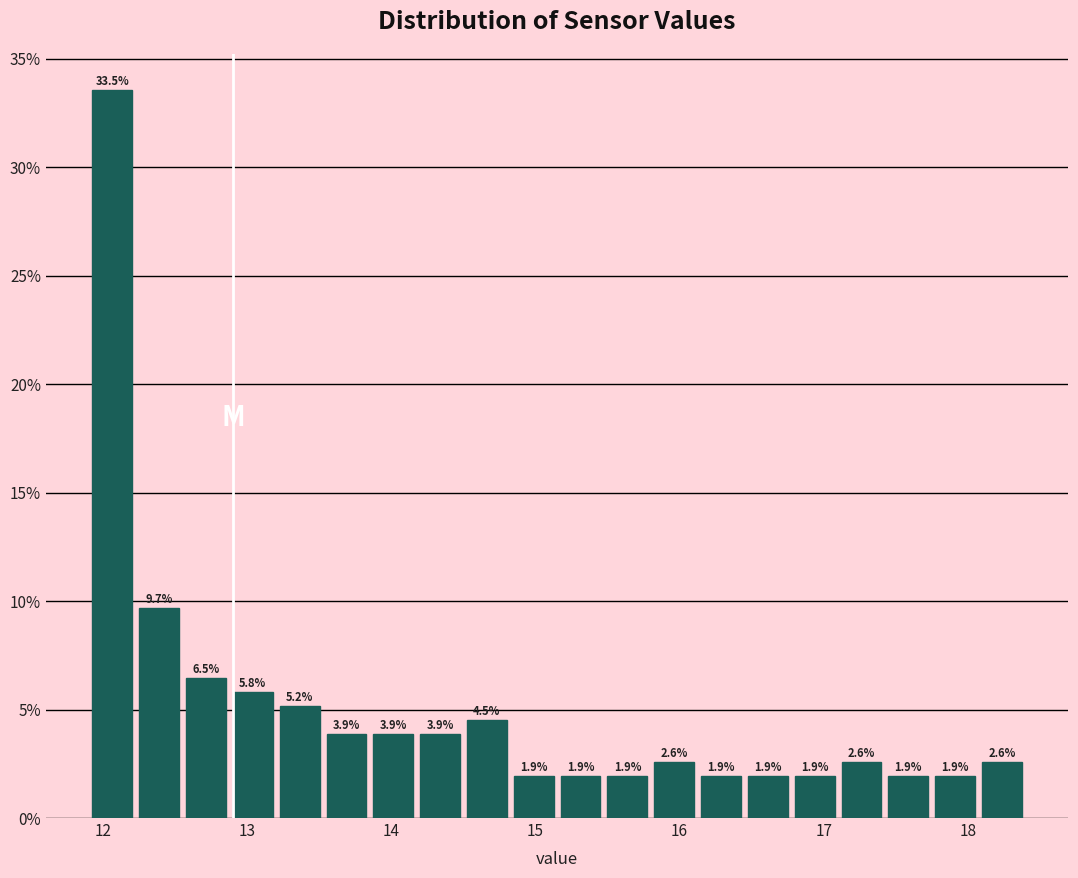

Read against the x-axis, roughly where is the centre of the tallest bar?

12.1